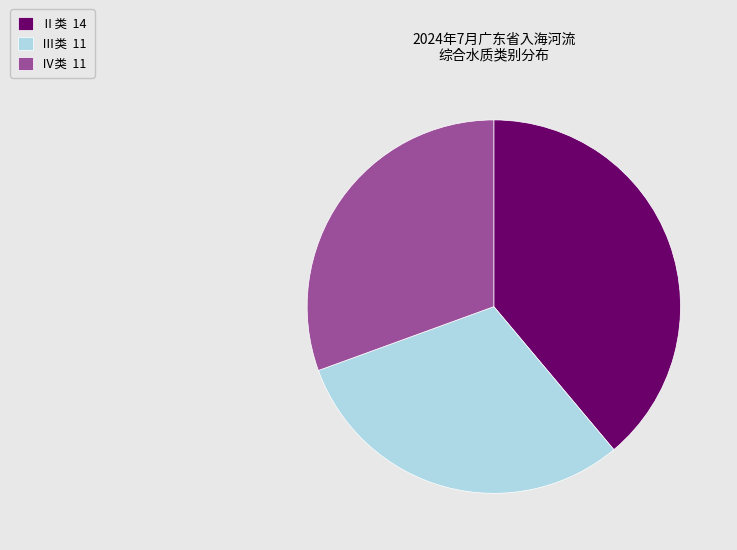

What is the ratio of the value at Ⅳ类 11 to the value at Ⅱ类 14?

0.8